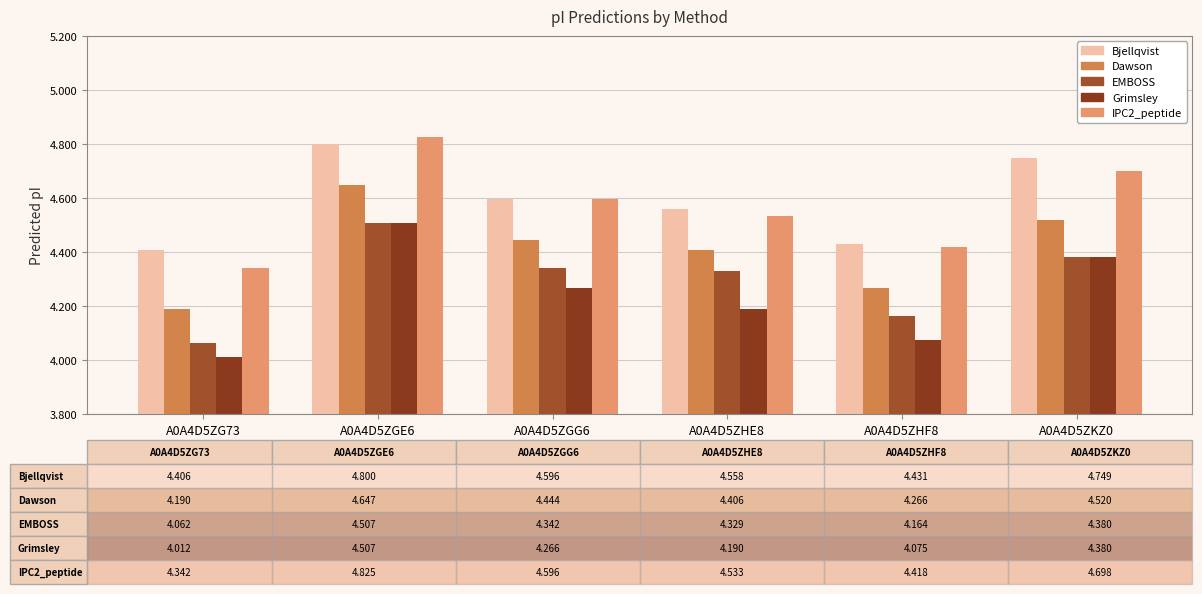

Reading left to right, what are all the values shown in this chart?

Bjellqvist: 4.4	4.8	4.6	4.6	4.4	4.7
Dawson: 4.2	4.6	4.4	4.4	4.3	4.5
EMBOSS: 4.1	4.5	4.3	4.3	4.2	4.4
Grimsley: 4.0	4.5	4.3	4.2	4.1	4.4
IPC2_peptide: 4.3	4.8	4.6	4.5	4.4	4.7